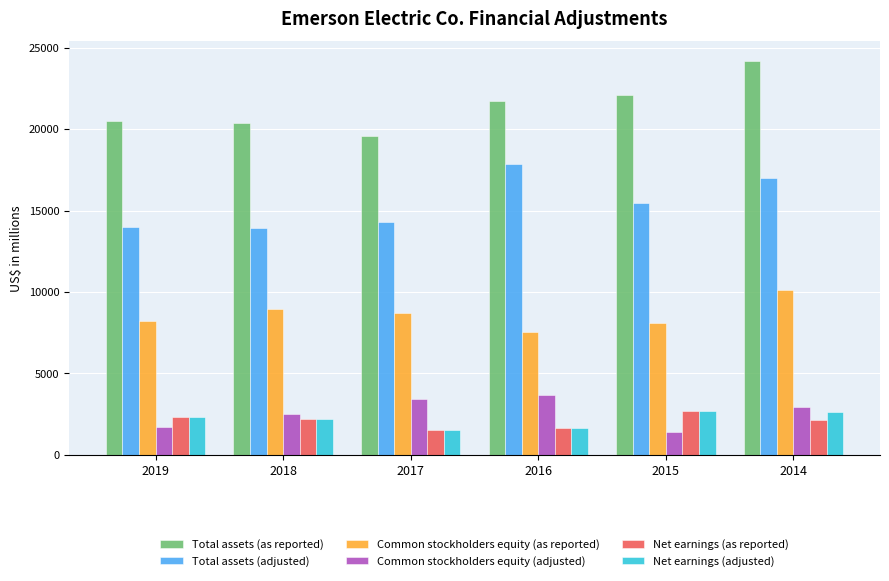

How many values in the Net earnings (as reported) series are below 2203?

3